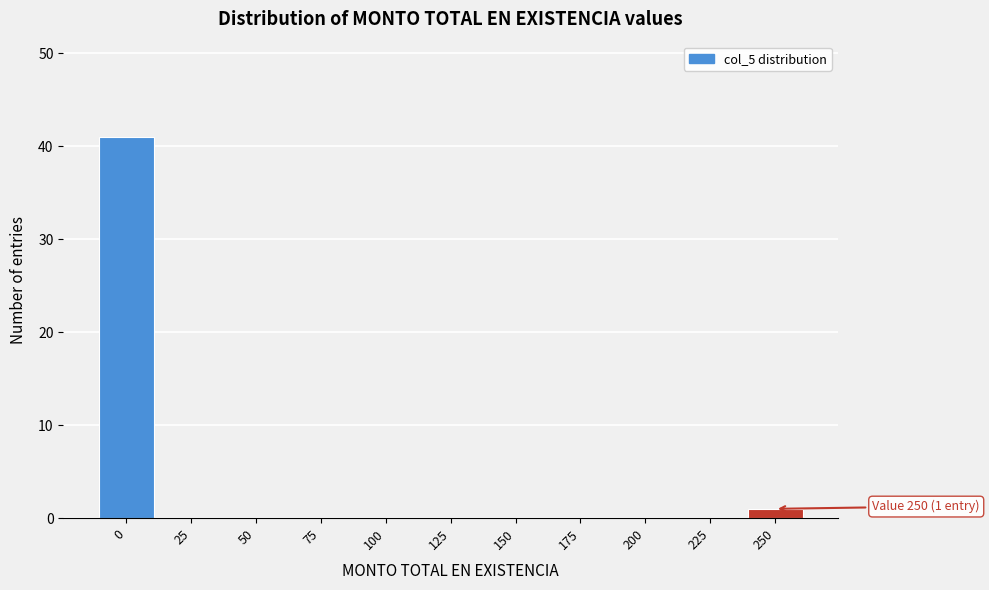

Reading right to left, transcribe all the data shown in this chart.

250=1	225=0	200=0	175=0	150=0	125=0	100=0	75=0	50=0	25=0	0=41